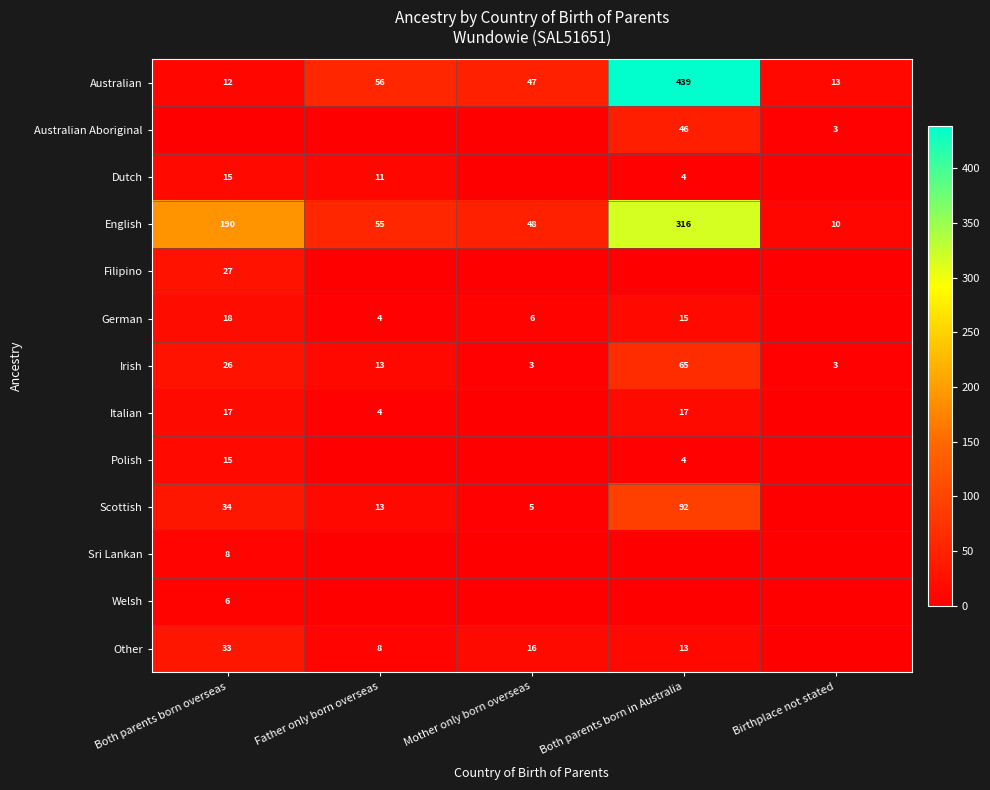

At how many categories does at least one series exceed 168?

2